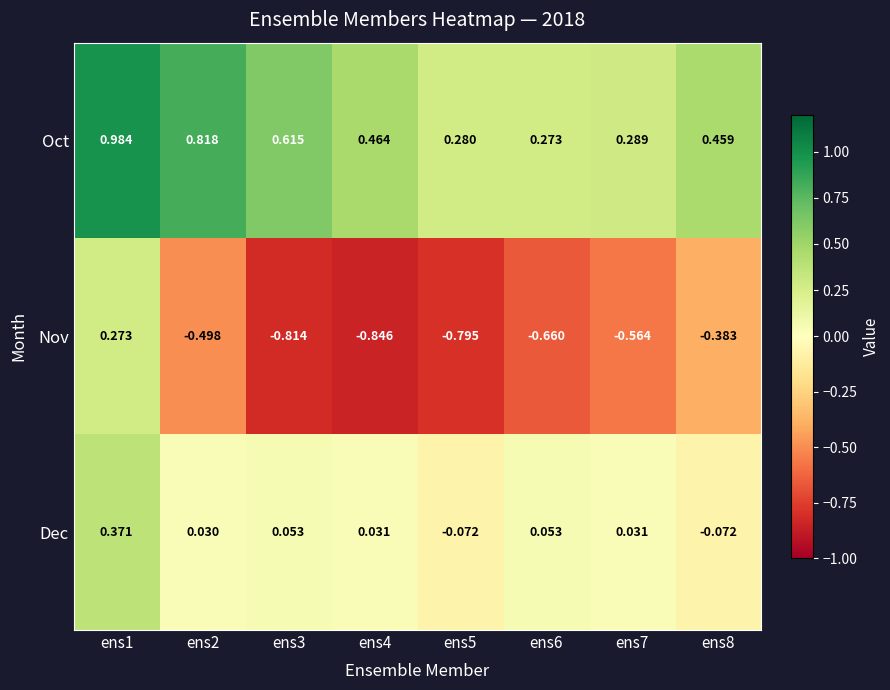

List the series in order of their overall mean, highest first.

Oct, Dec, Nov